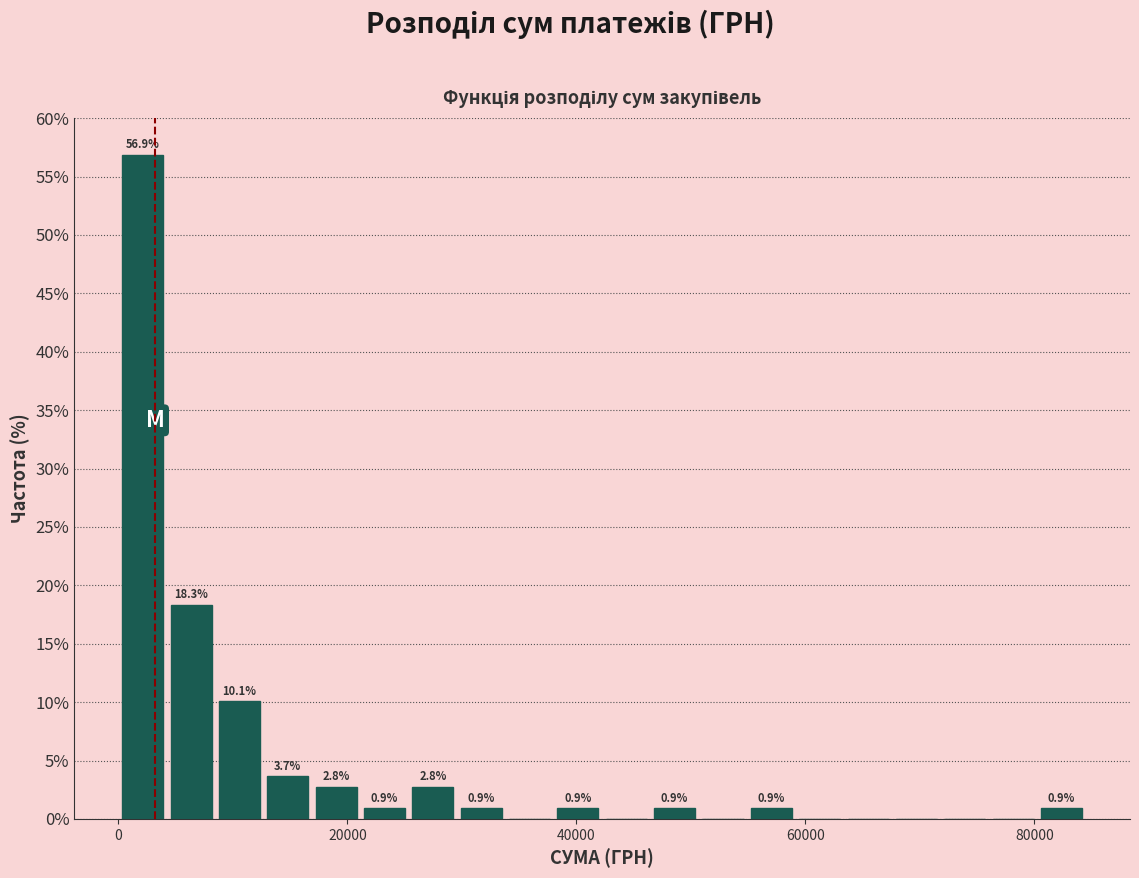

Around what value on the x-axis is the tallest bar? Give the approximate position of its centre, as read against the axis.

2000